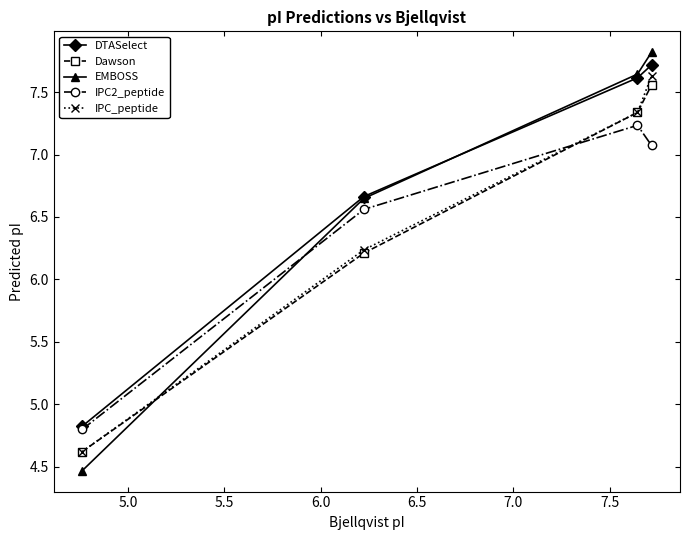

What is the minimum value shown in the chart?

4.5